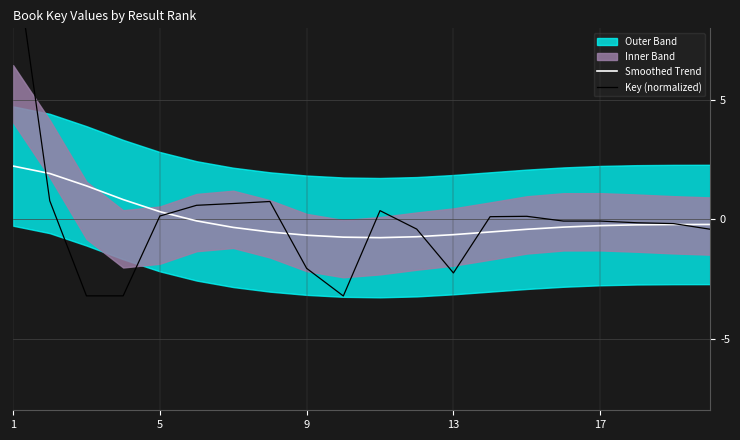

At which label does Key (normalized) first exceed 0?

1